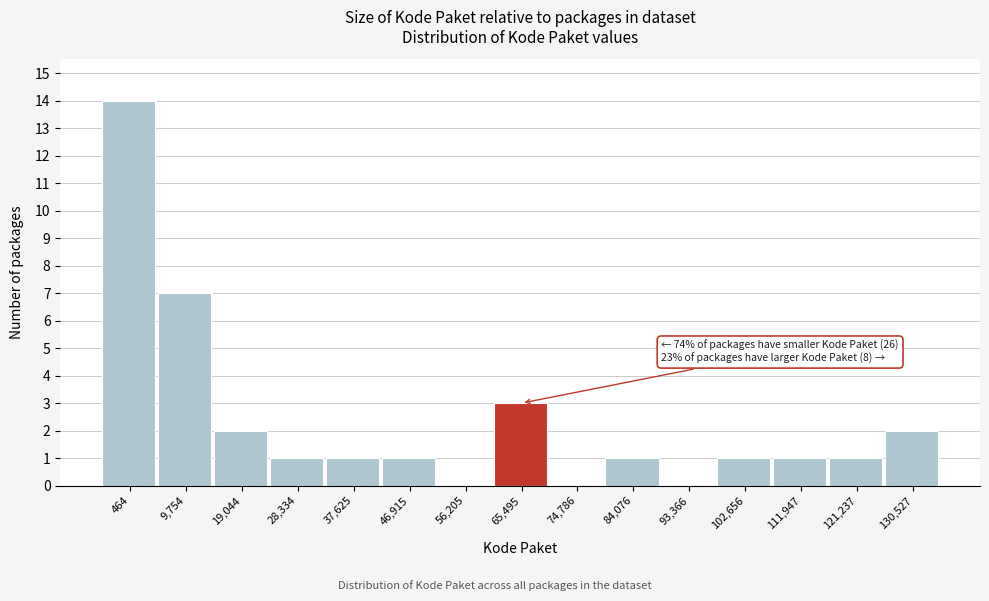

Reading left to right, what are all the values shown in this chart?

464=14	9,754=7	19,044=2	28,334=1	37,625=1	46,915=1	56,205=0	65,495=3	74,786=0	84,076=1	93,366=0	102,656=1	111,947=1	121,237=1	130,527=2